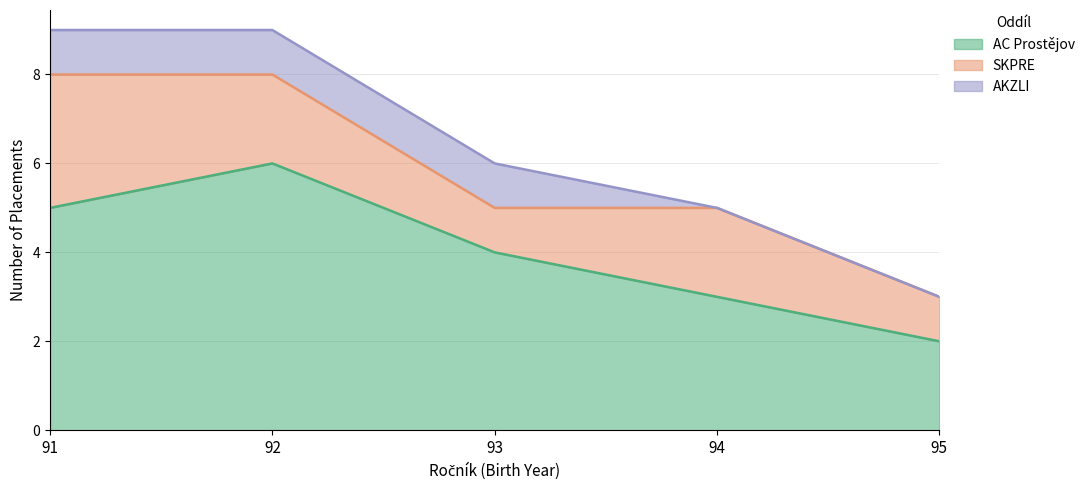

Is the value of SKPRE at 93 greater than the value of AC Prostějov at 93?

No